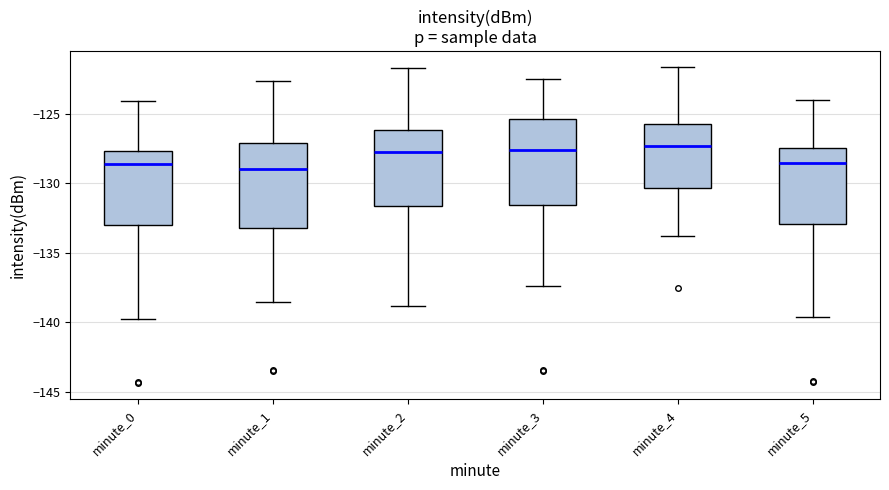

Where does the median line of the box for minute_1 sit on the y-axis? The values are not printed on the chart, so give them approximately, as read against the axis.

-129.0